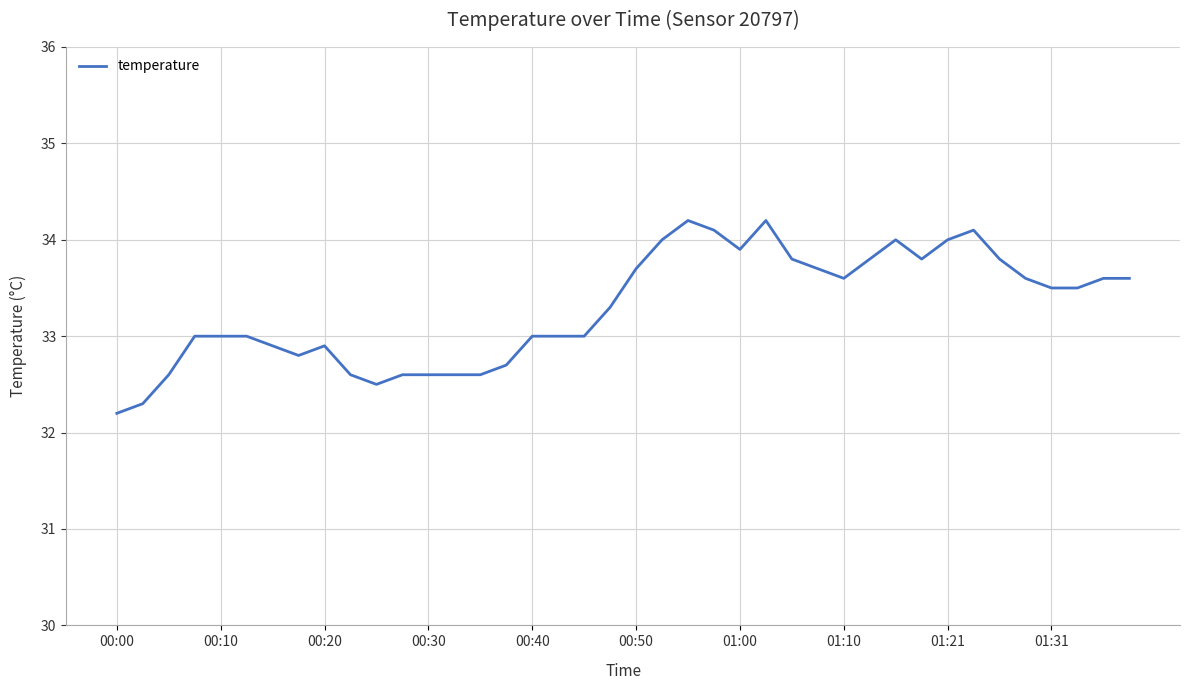

Reading right to left, transcribe all the data shown in this chart.

33.6	33.6	33.5	33.5	33.6	33.8	34.1	34.0	33.8	34.0	33.8	33.6	33.7	33.8	34.2	33.9	34.1	34.2	34.0	33.7	33.3	33.0	33.0	33.0	32.7	32.6	32.6	32.6	32.6	32.5	32.6	32.9	32.8	32.9	33.0	33.0	33.0	32.6	32.3	32.2